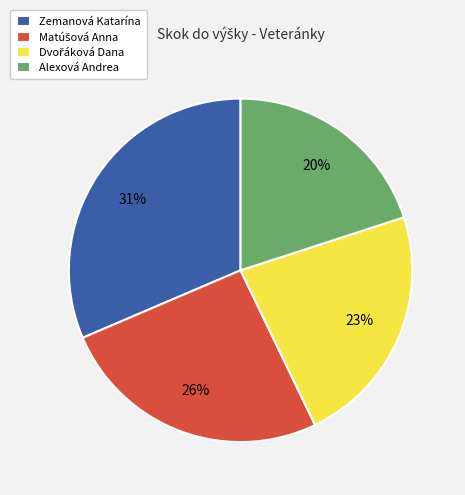

Is there any slice that represents more than half of the pie?

No